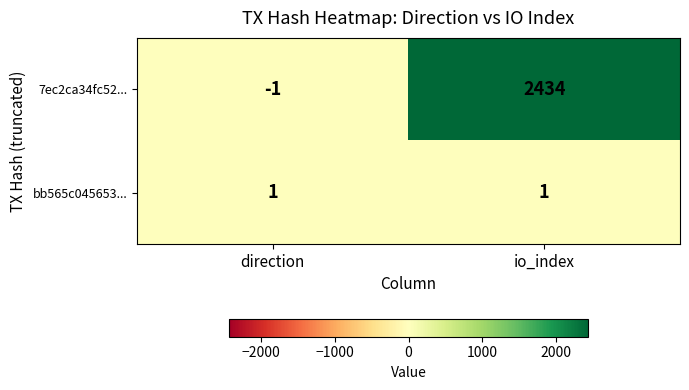

Reading left to right, transcribe all the data shown in this chart.

7ec2ca34fc52...: -1	2434
bb565c045653...: 1	1